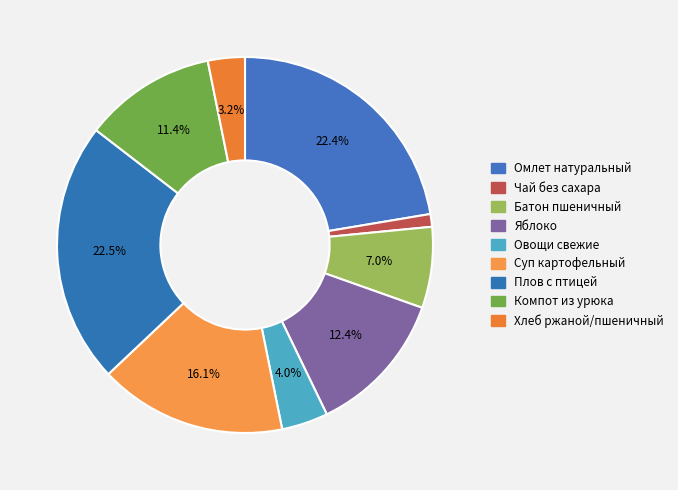

How many slices are in this pie chart?

9